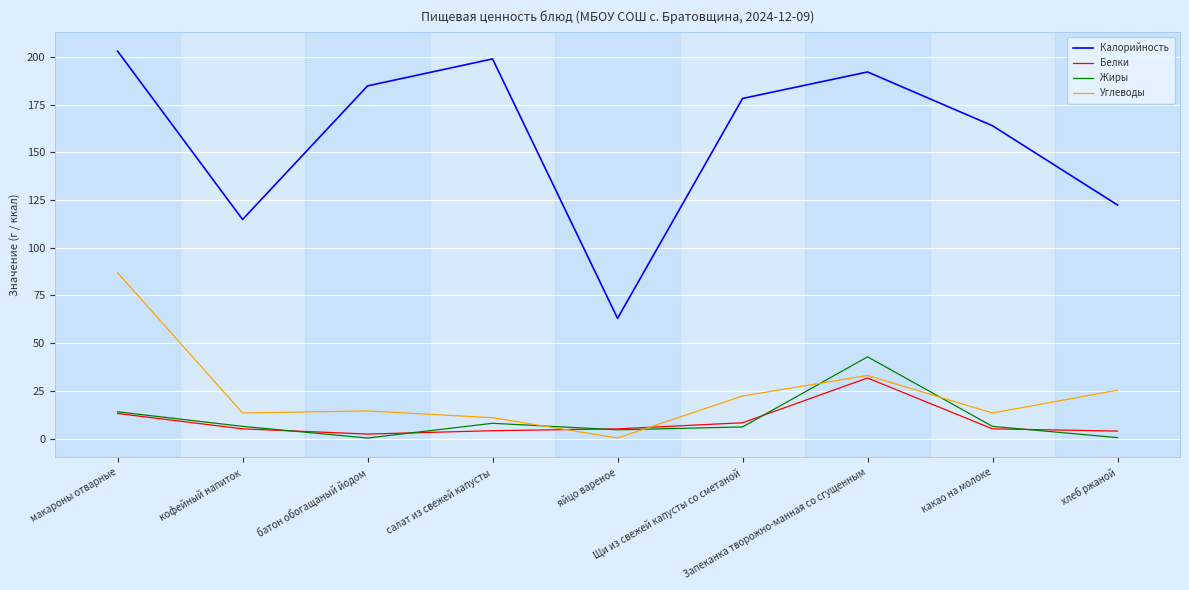

What is the minimum value for Углеводы?

0.3